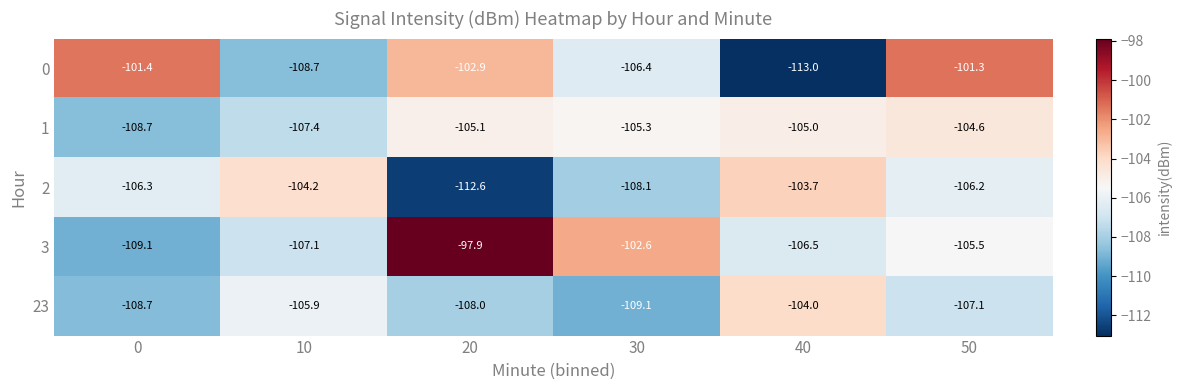

What is the difference between the second highest and second lowest values in the 23 series?

2.8